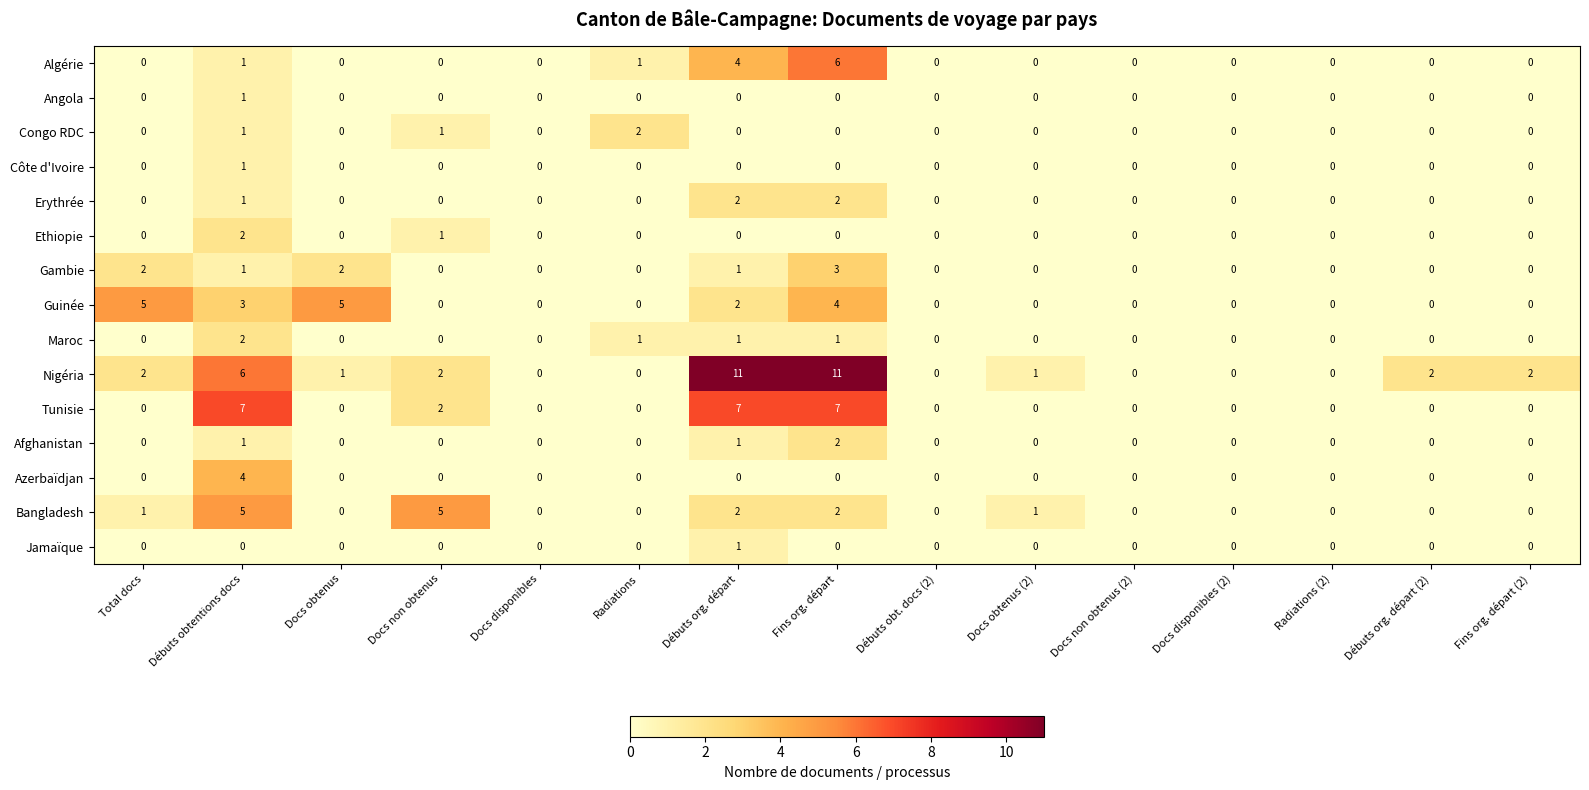

Where is Algérie nearest to the value 3?

Débuts org. départ